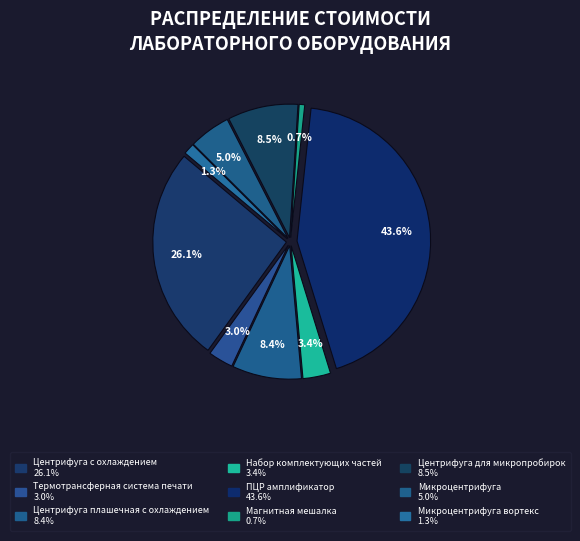

Count the number of slices in the pie.

9